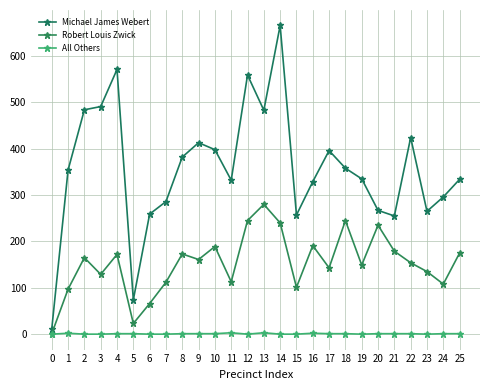

True or false: Robert Louis Zwick and Michael James Webert cross at least once.

False